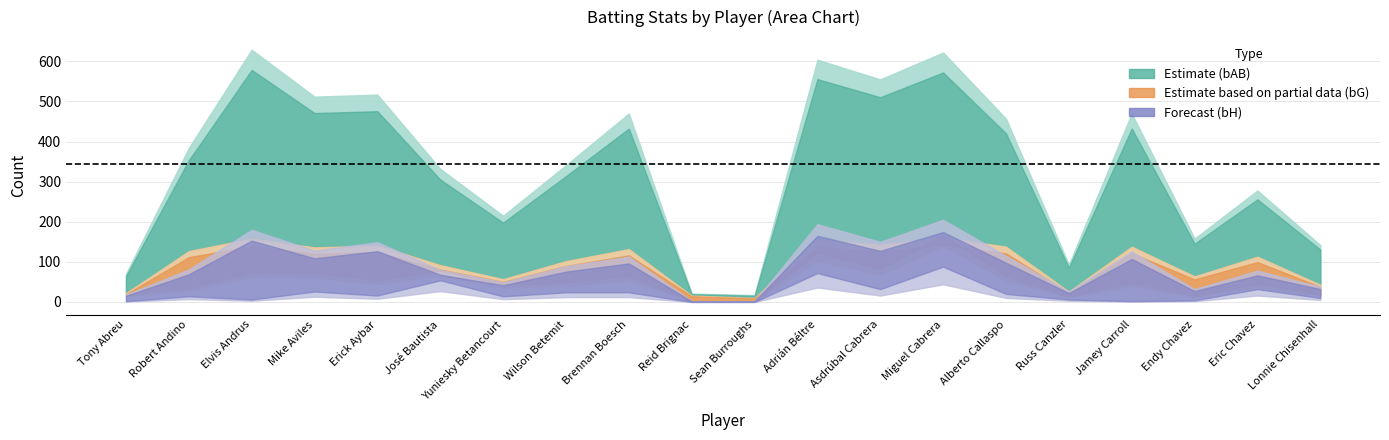

Read the bH value at 15, to the nearest 50.

50